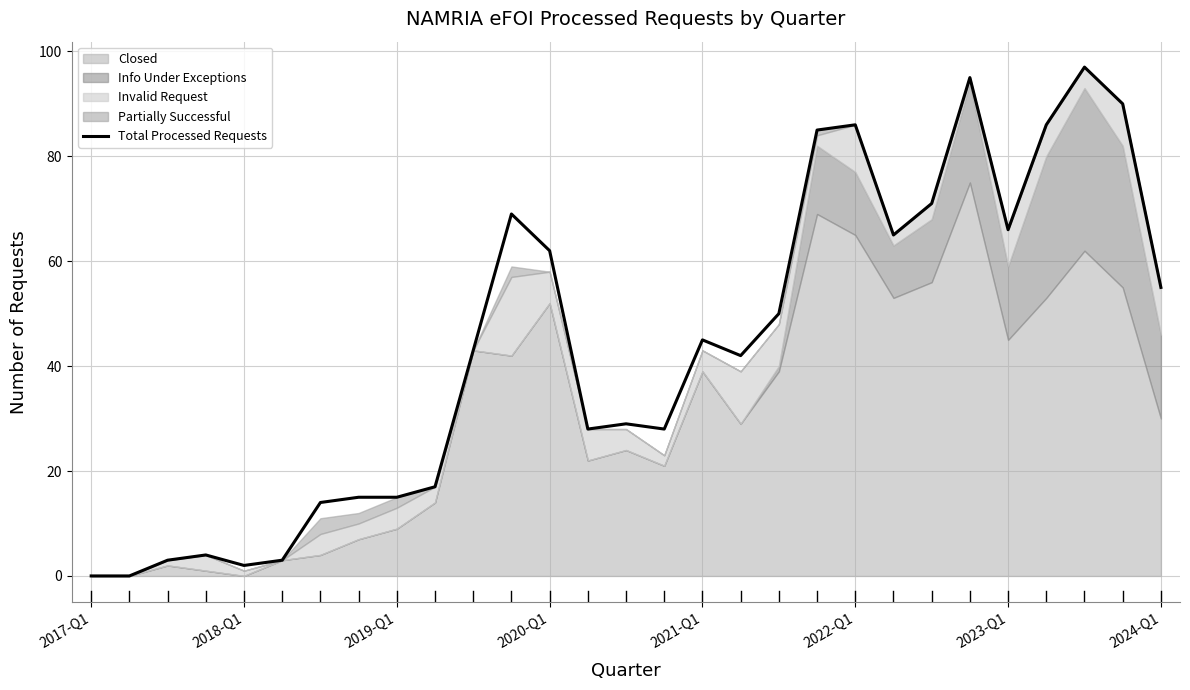

How many lines are shown in the chart?

1